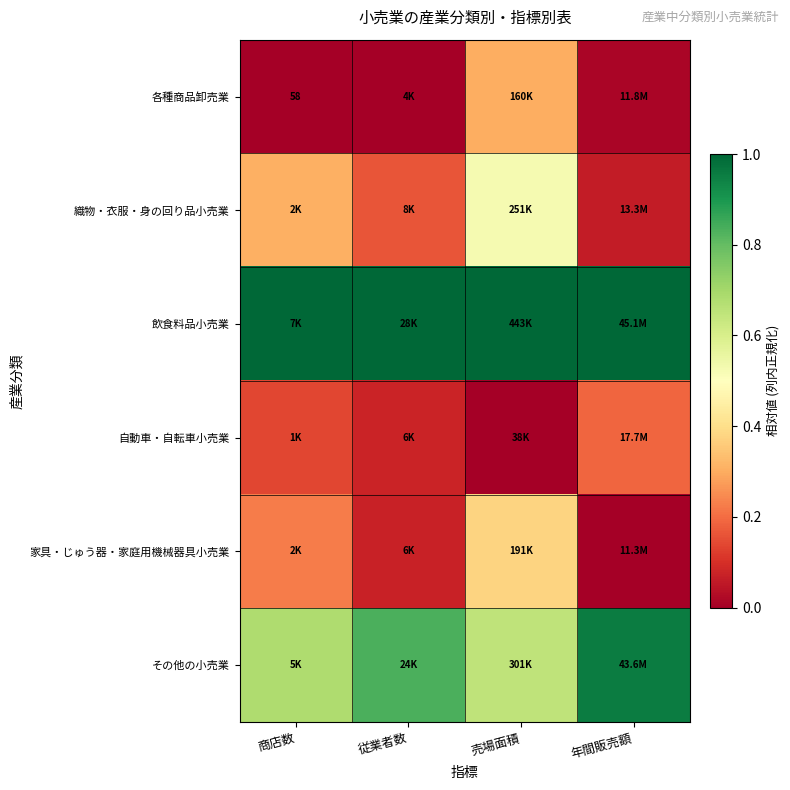

The その他の小売業 series shows 0.9 at 売場面積. True or false?

False